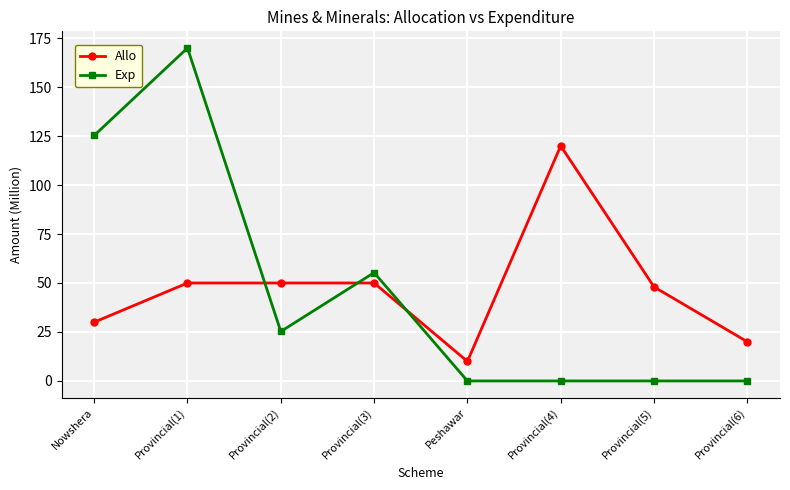

What is the total value across all series at Provincial(1)?

220.0